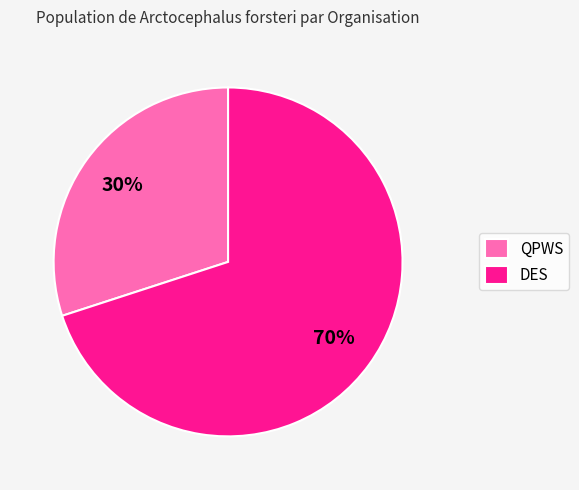

What is the ratio of the value at QPWS to the value at DES?

0.4